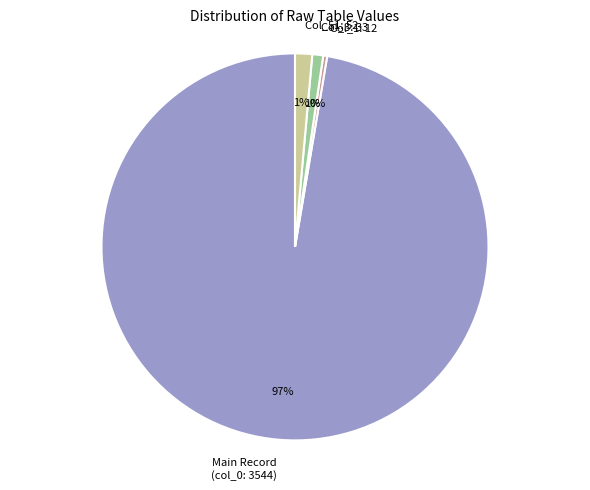

Is there any slice that represents more than half of the pie?

Yes